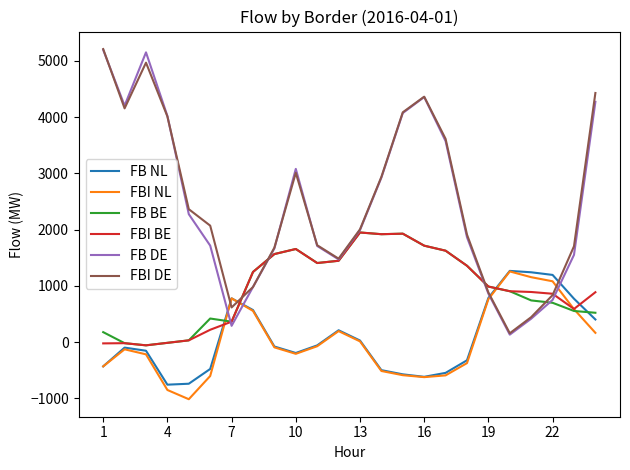

What is the highest value of the FB BE series?

1948.0